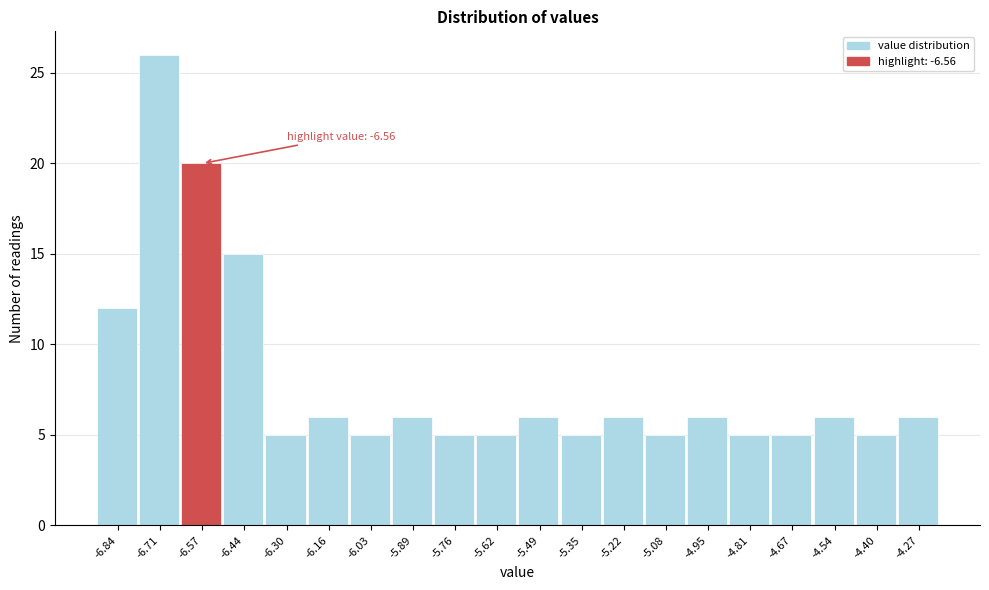

Which range on the x-axis has the tallest bar?

-6.78 to -6.64